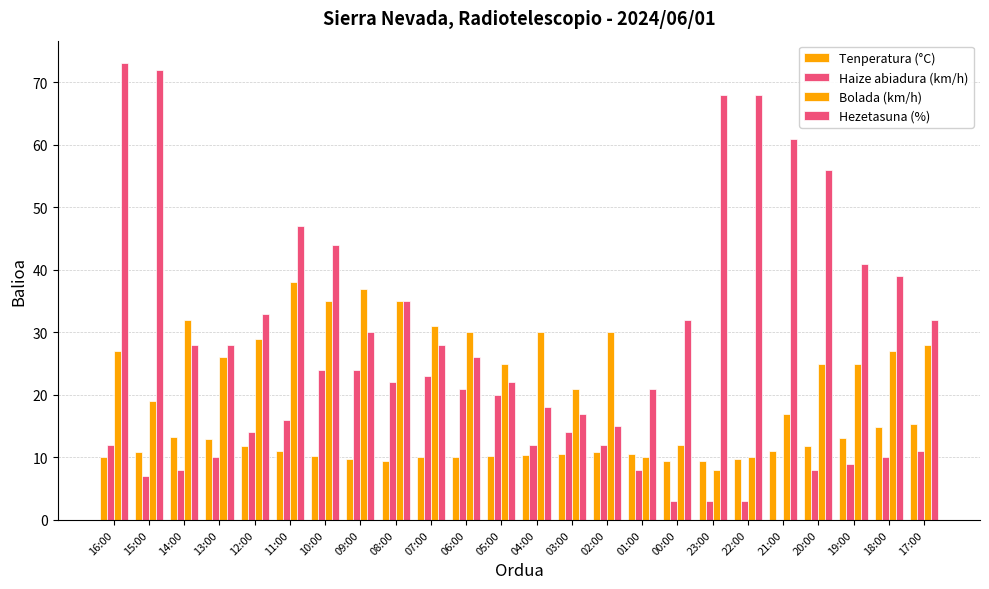

How many data points does each series have?

24